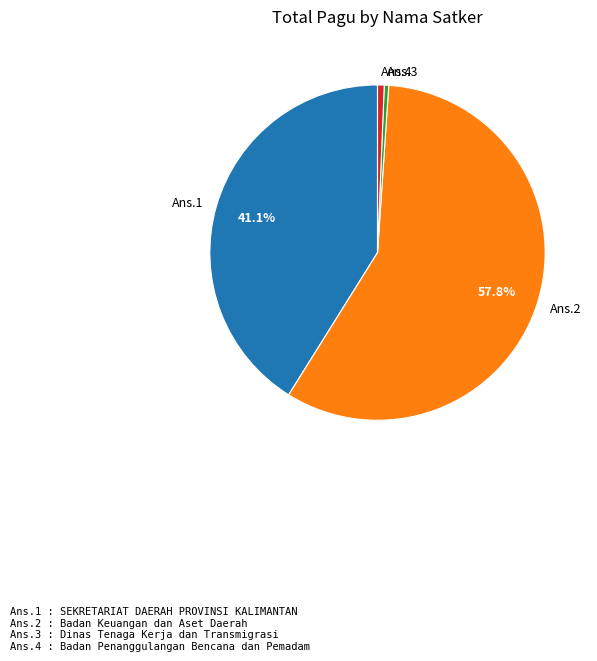

Which has a higher value, Ans.2 or Ans.4?

Ans.2